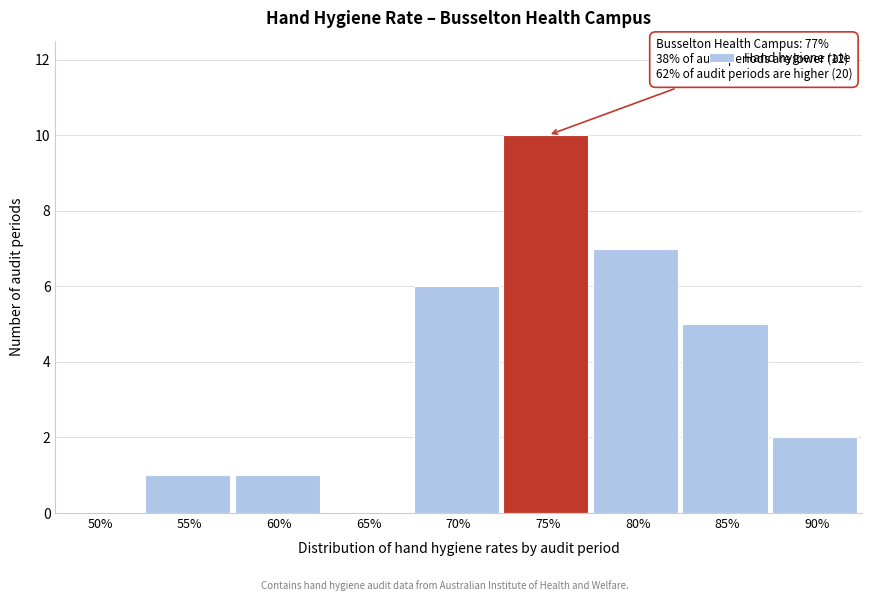

Reading left to right, what are all the values shown in this chart?

50%=0	55%=1	60%=1	65%=0	70%=6	75%=10	80%=7	85%=5	90%=2